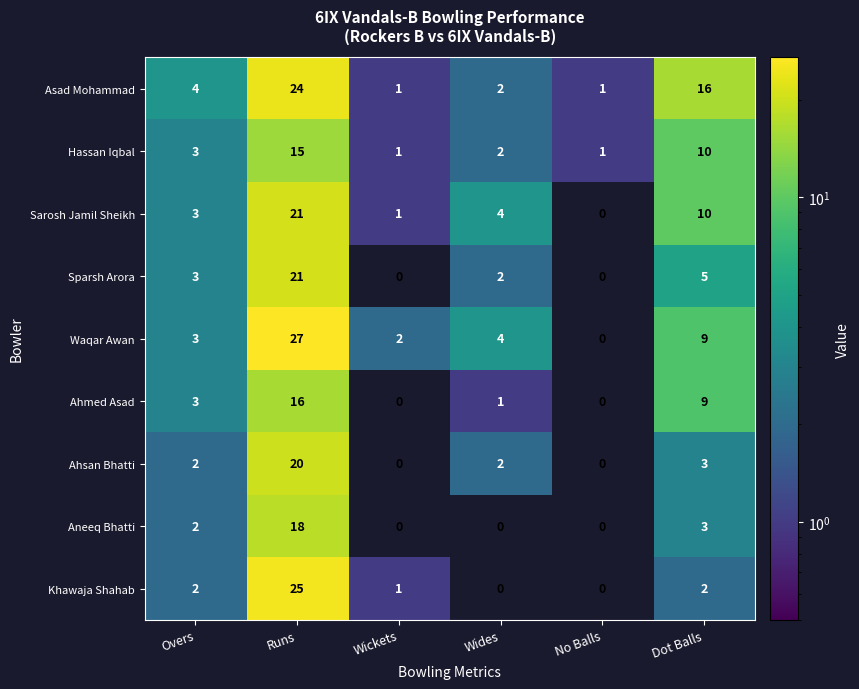

Which series has the widest spread of values?

Waqar Awan